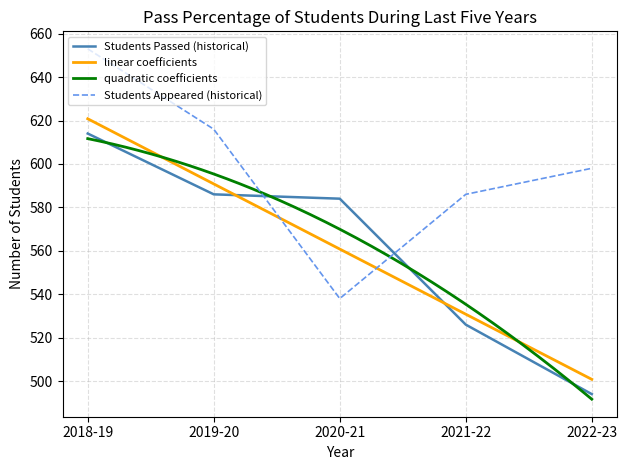

What is the label of the 4th point from the right?

2019-20